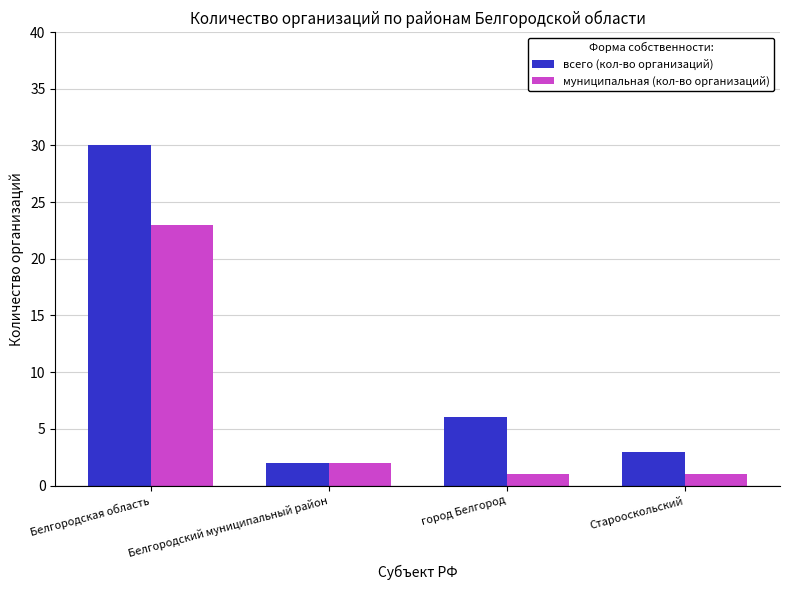

How many groups of bars are there?

4